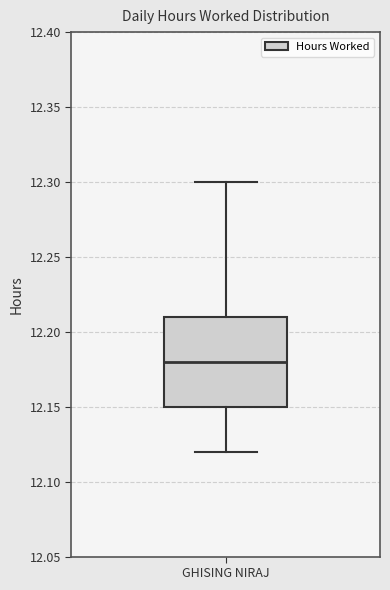

Transcribe this box plot: give where the median line is, the range the box spans, and where the two whiskers end, as read against the y-axis. The values are not printed on the chart, so give them approximately, as read against the axis.

median 12.18, box 12.15 to 12.21, whiskers 12.12 to 12.30